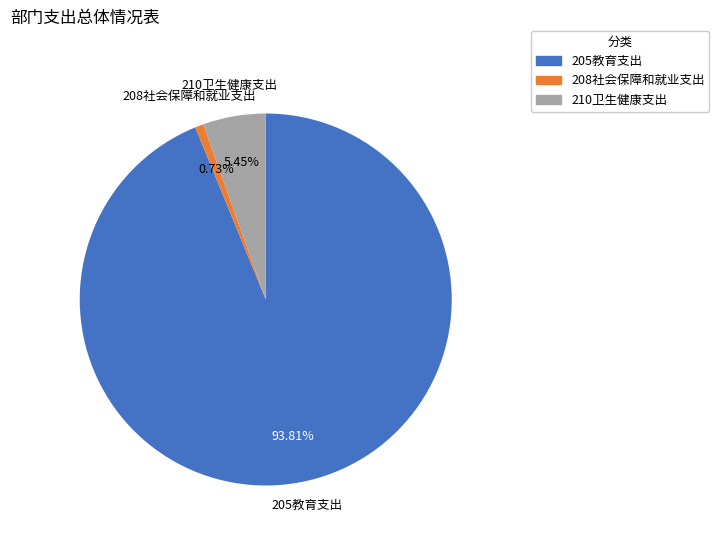

To the nearest percent, what portion does 208社会保障和就业支出 represent?

1%